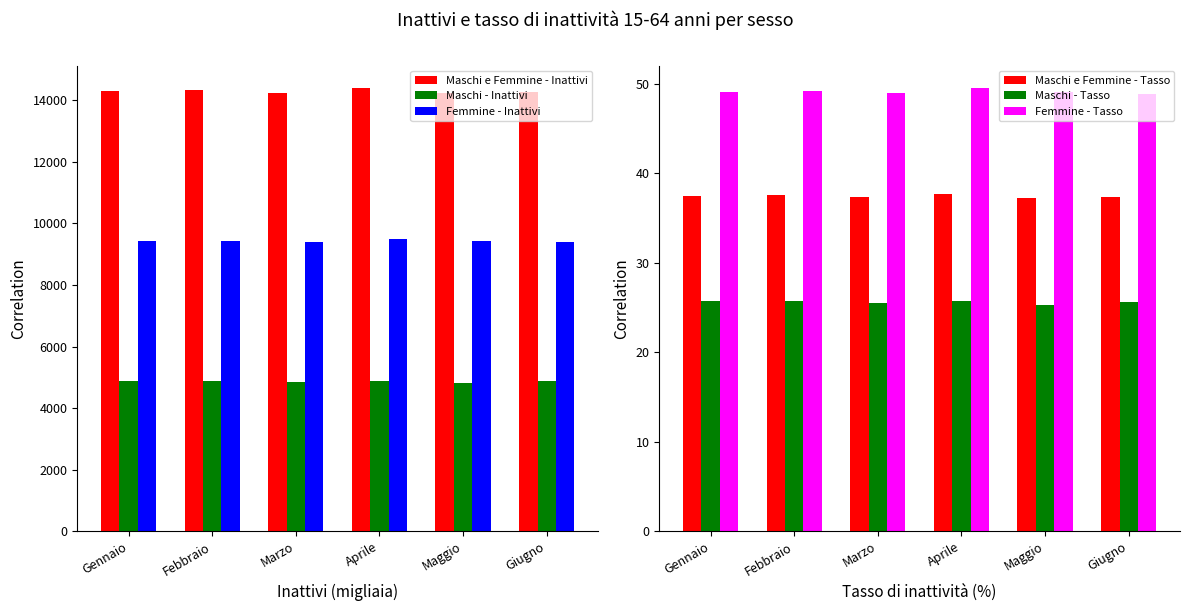

What is the value of the Maschi e Femmine - Inattivi bar at the 3rd from the left?

14250.6